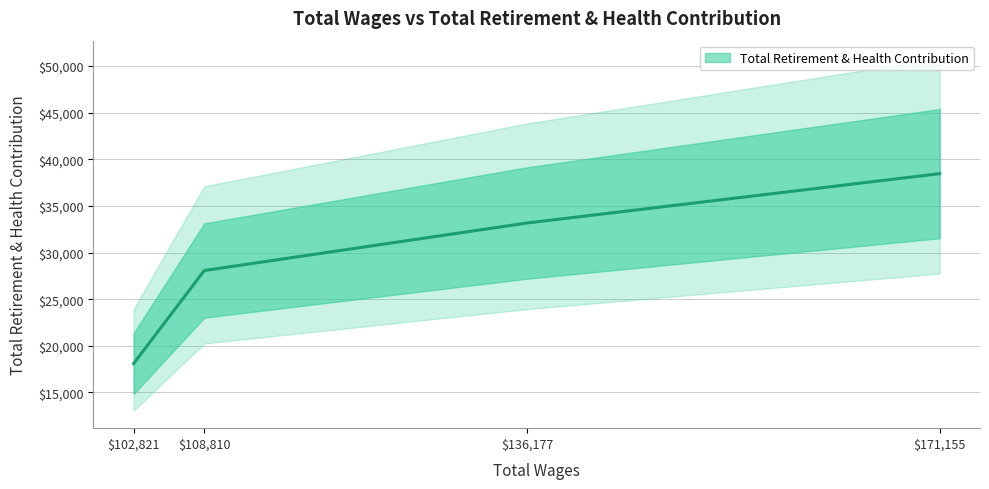

What is the difference between the maximum and second lowest values?

10382